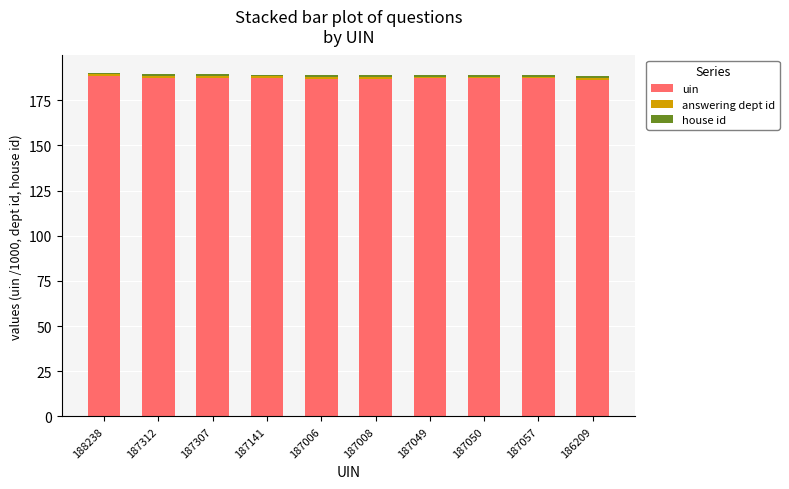

Is it true that uin equals 187.0 at 187049?

True